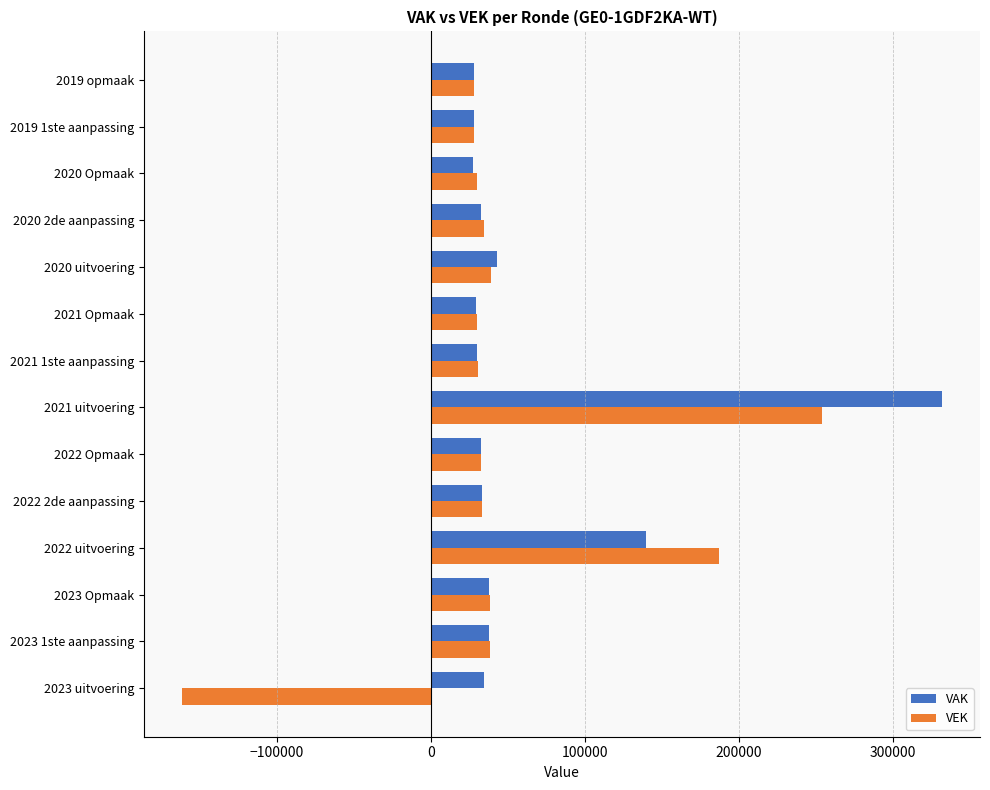

Where is VAK nearest to the value 179916?

2022 uitvoering